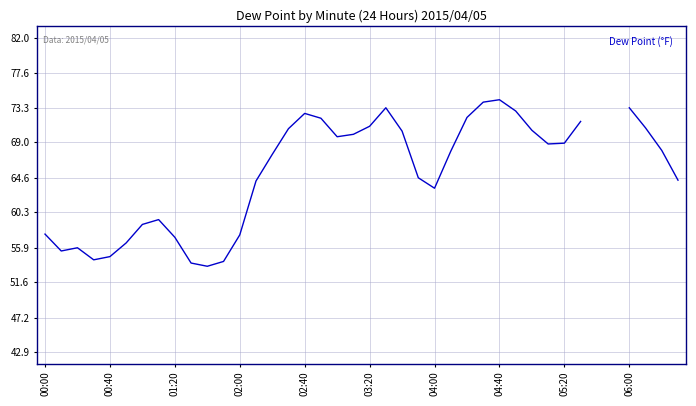

What is the smallest value displayed?

53.6